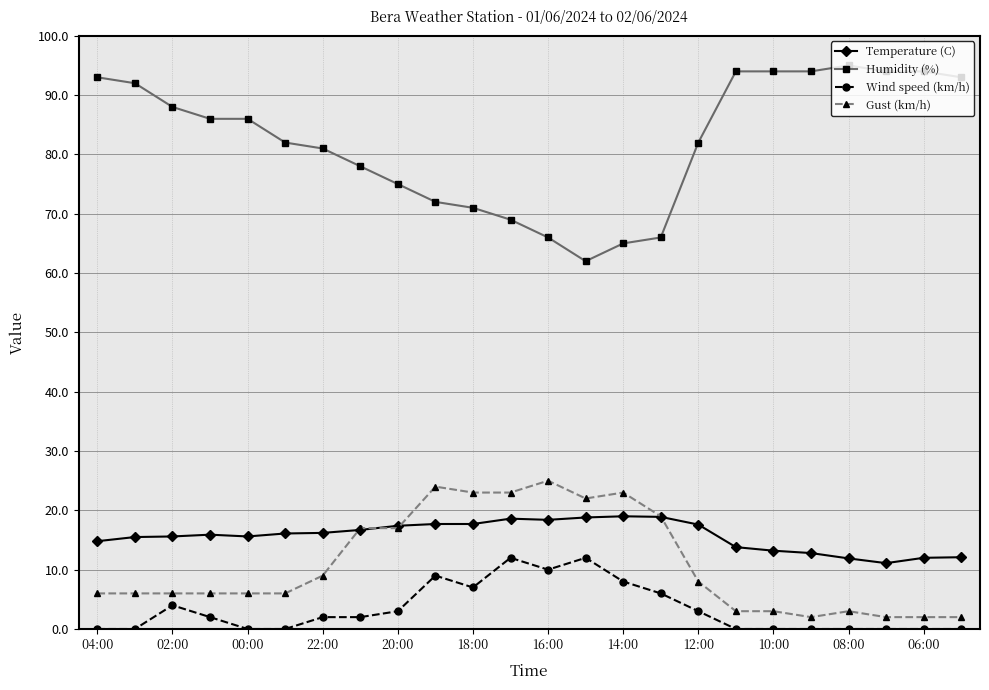

True or false: Wind speed (km/h) and Temperature (C) intersect in this chart.

False